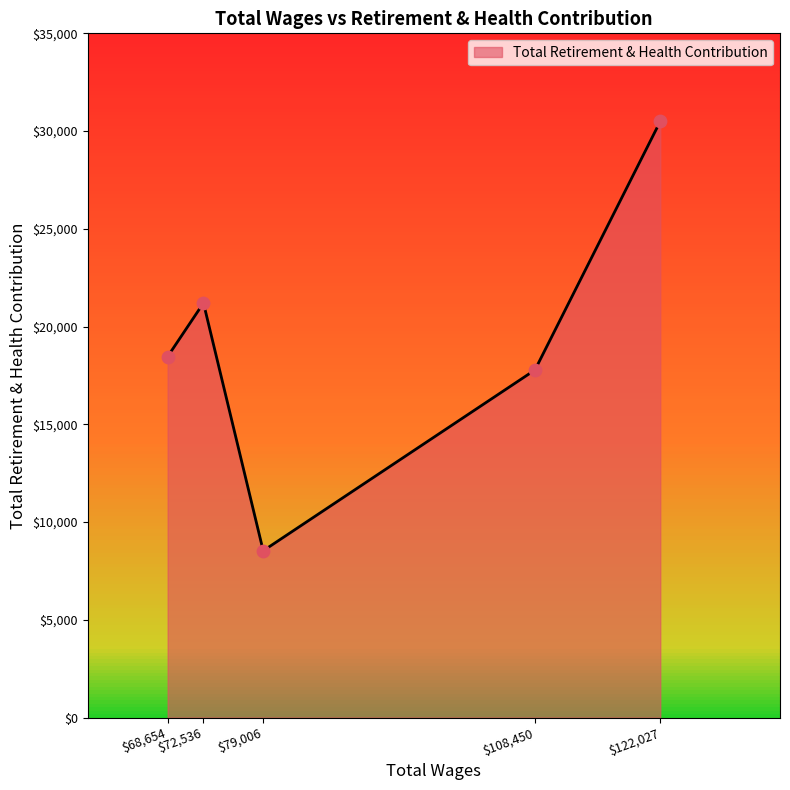

What is the difference between the maximum and second lowest values?

12717